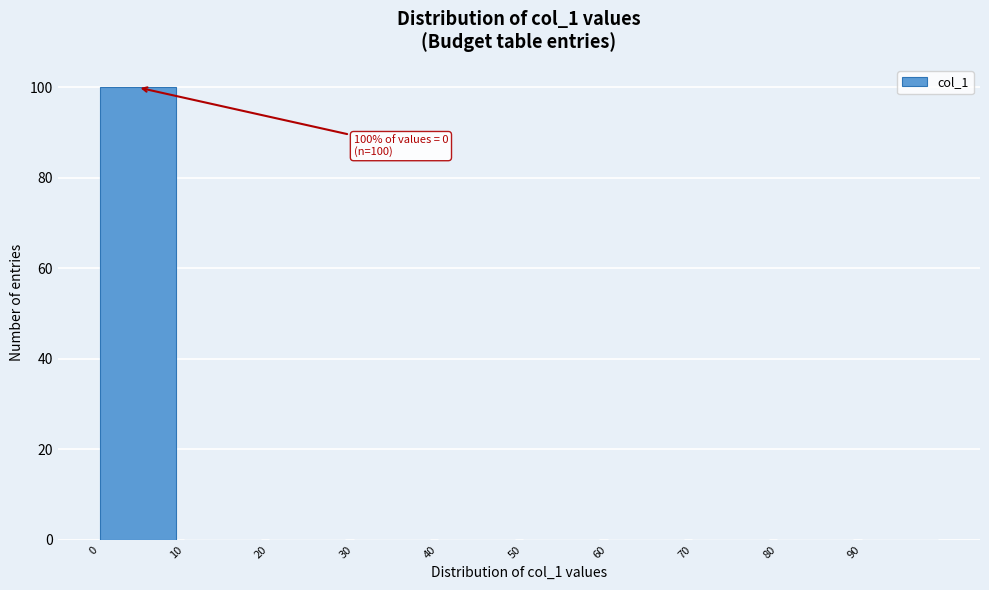

Which range on the x-axis has the tallest bar?

0 to 10